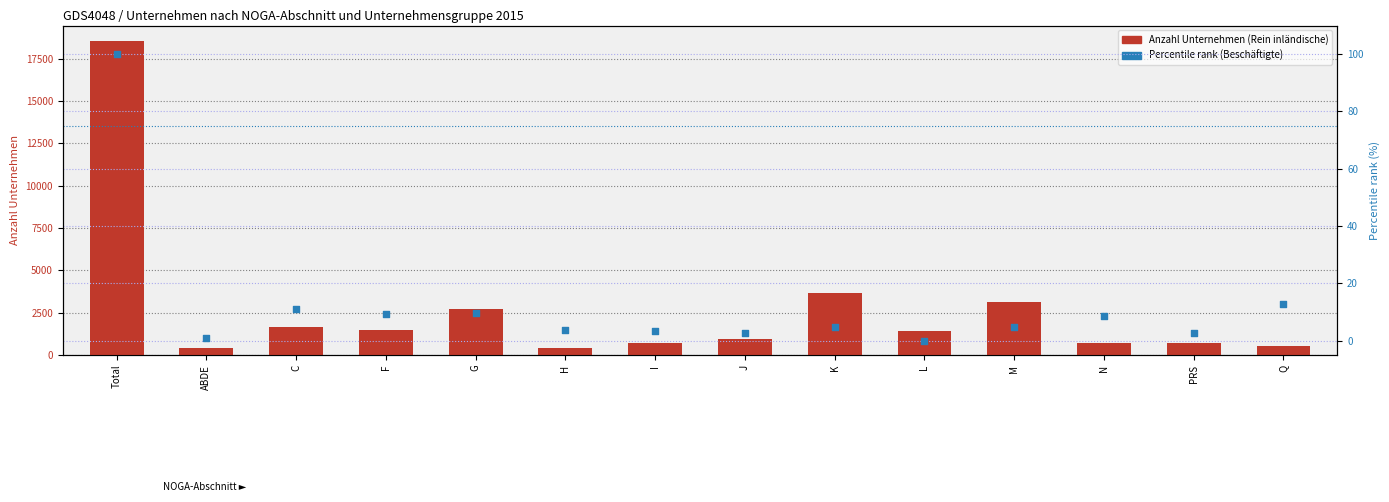

What are all the series names shown in the legend?

Anzahl Unternehmen (Rein inländische), Percentile rank (Beschäftigte)